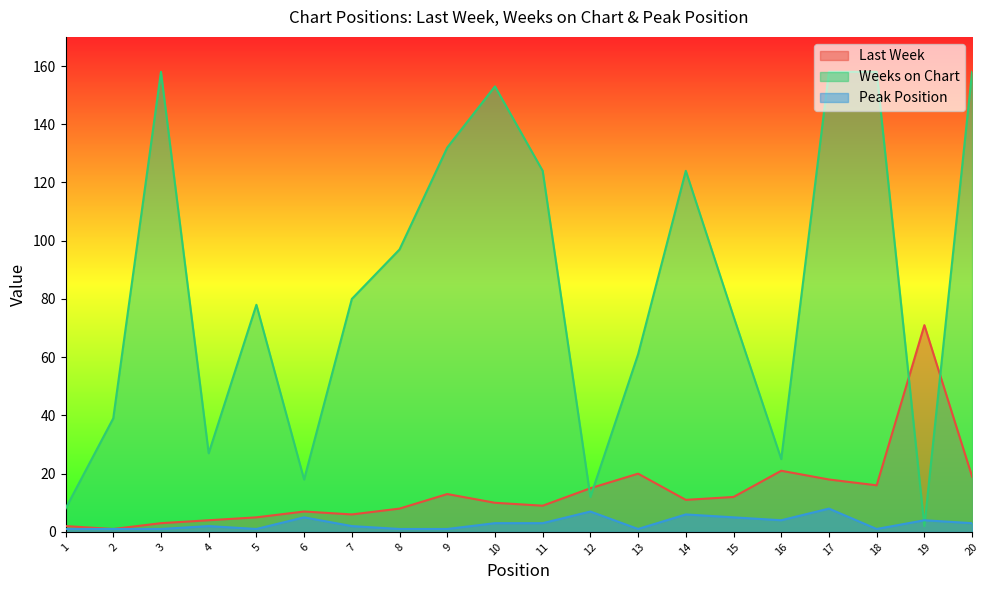

What is the average value of the Weeks on Chart series?

84